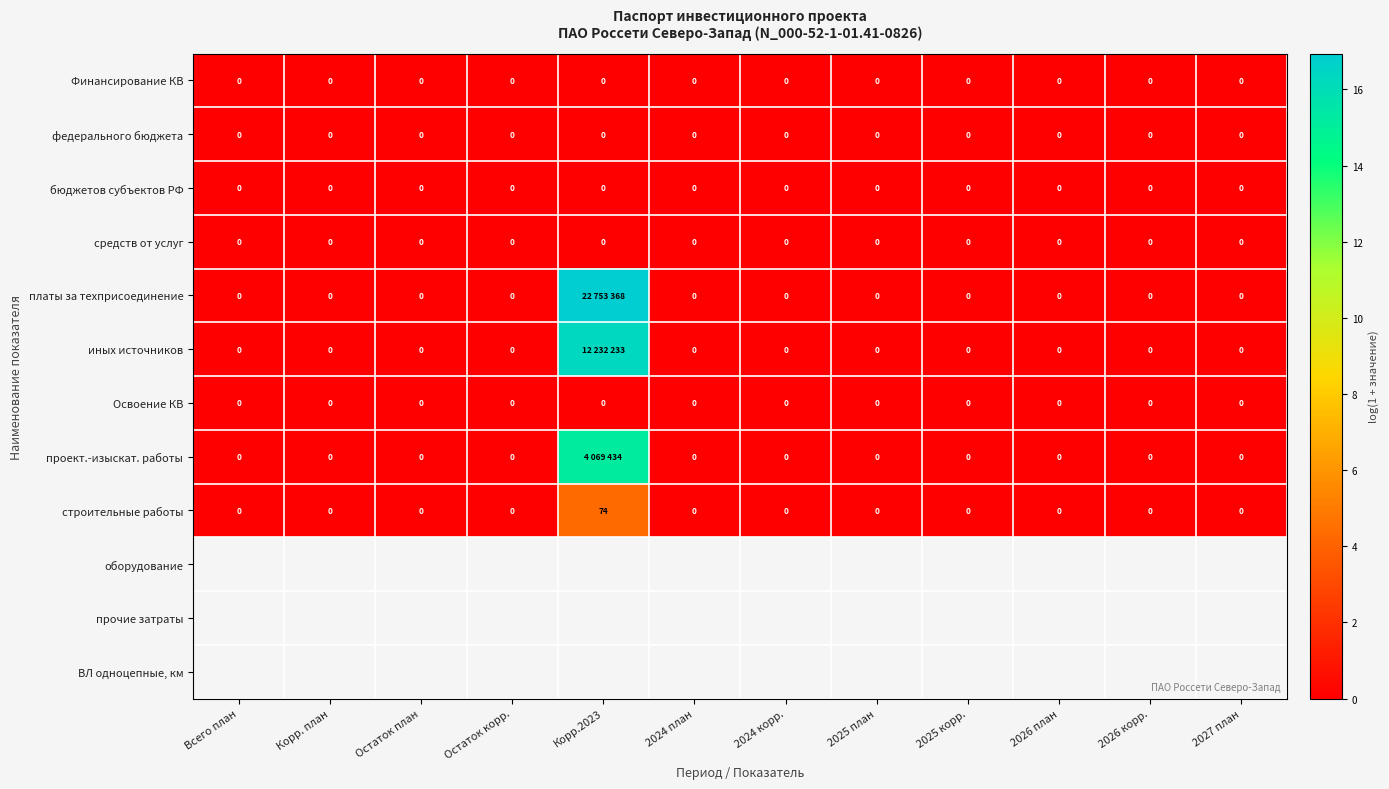

At how many categories does at least one series exceed 11?

1